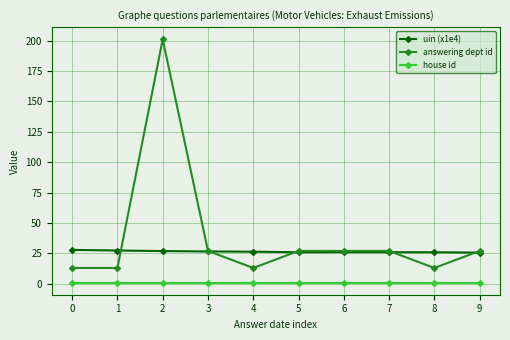

Is the value of answering dept id at 8 greater than the value of uin (x1e4) at 8?

No